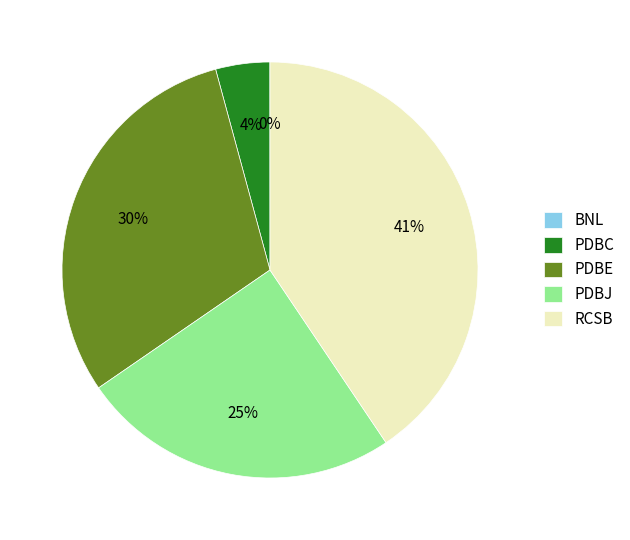

To the nearest percent, what is the average slice percentage?

20%